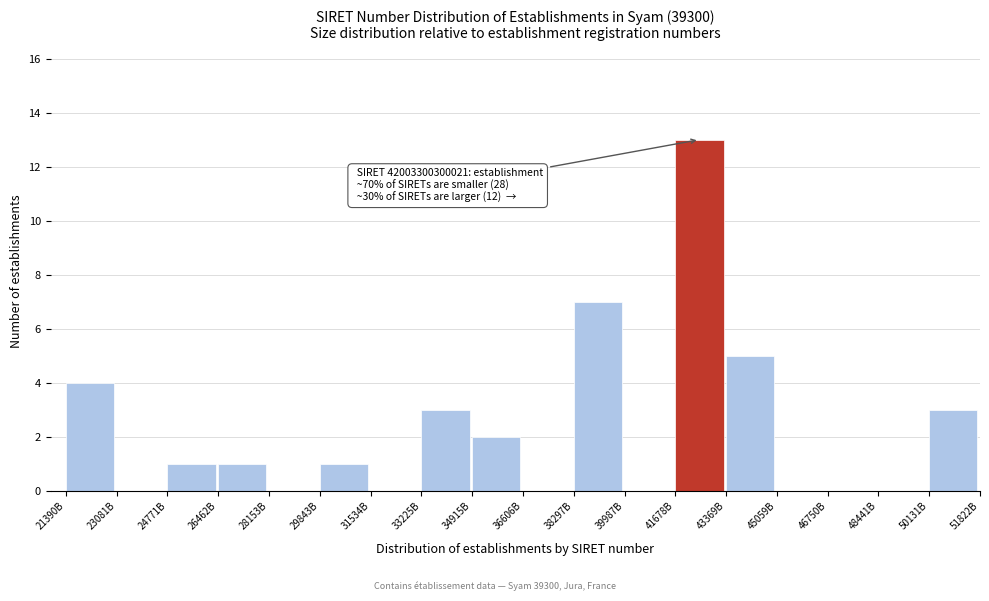

Reading right to left, extract all data points from this chart.

50131B=3	48441B=0	46750B=0	45059B=0	43369B=5	41678B=13	39987B=0	38297B=7	36606B=0	34915B=2	33225B=3	31534B=0	29843B=1	28153B=0	26462B=1	24771B=1	23081B=0	21390B=4